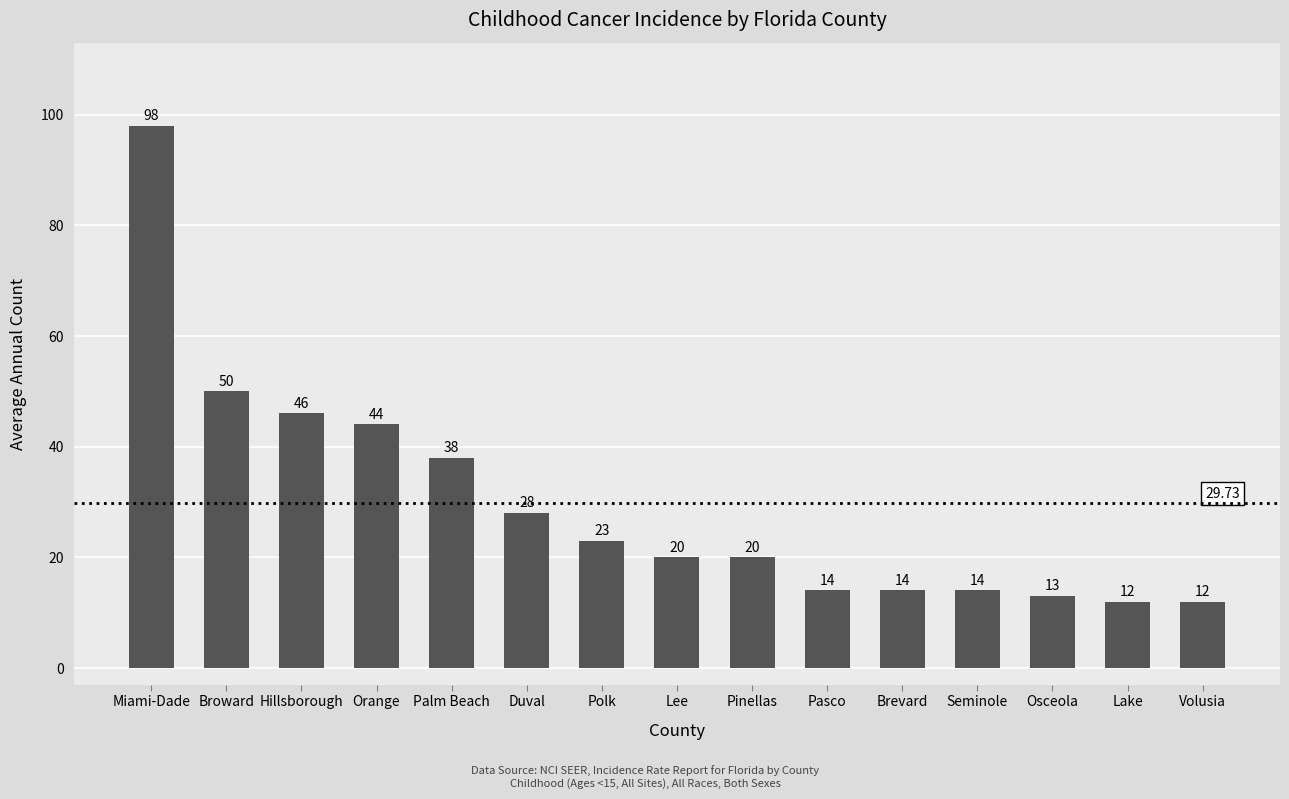

How many series are shown in this chart?

1